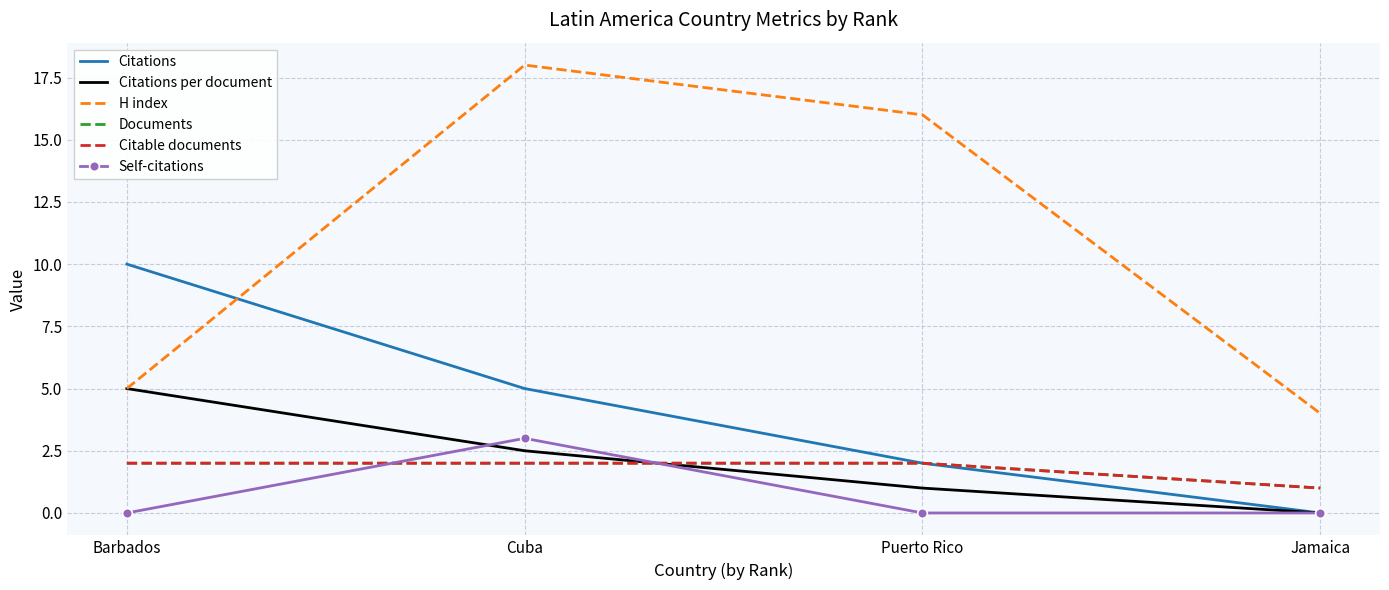

What is the difference between the Citations per document values at Jamaica and Barbados?

5.0